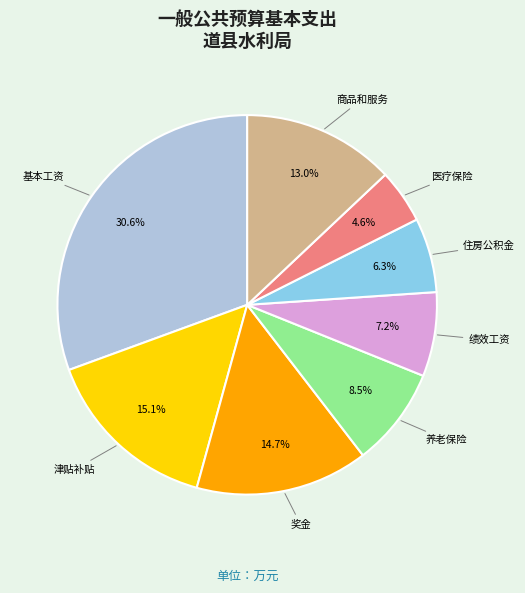

To the nearest percent, what portion does 住房公积金 represent?

6%